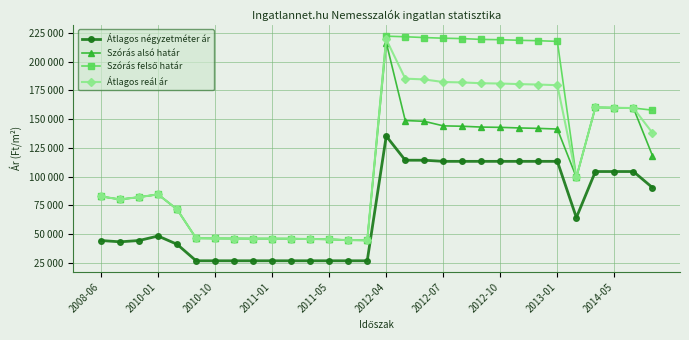

At which label is Szórás alsó határ closest to 130635?

2013-01